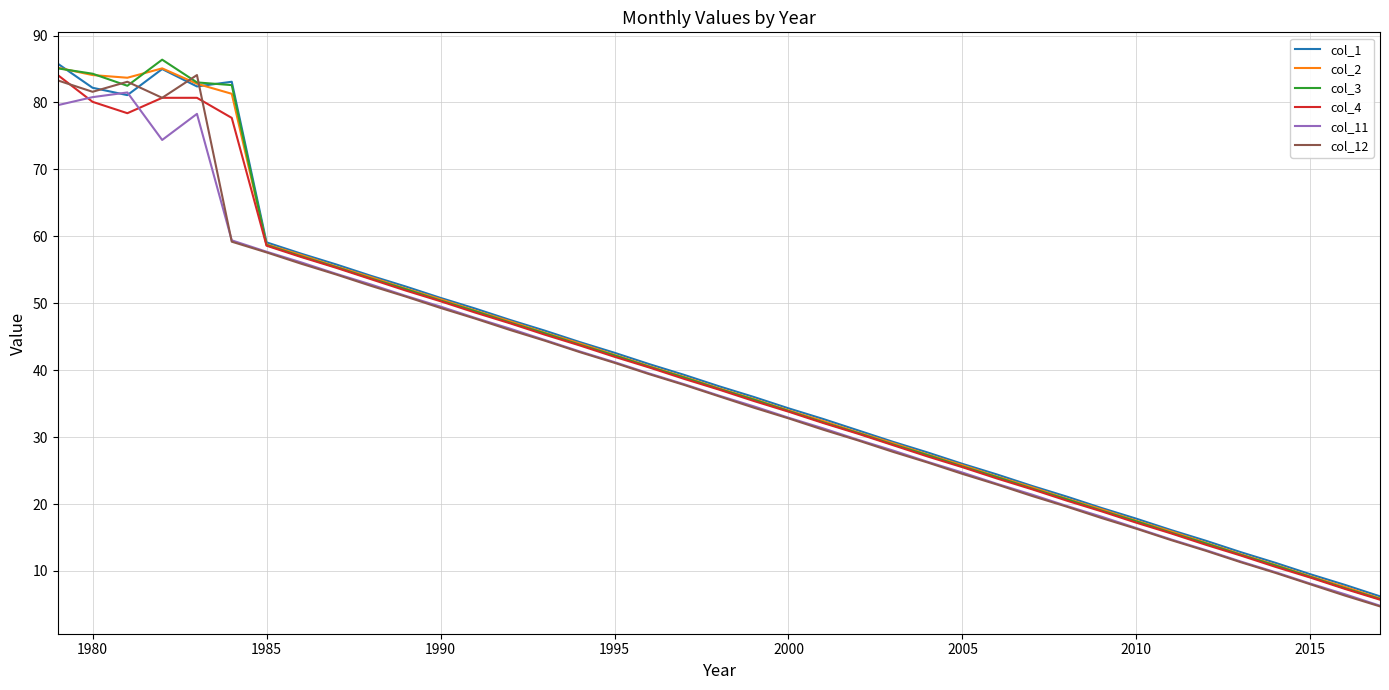

What is the minimum value shown in the chart?

4.7